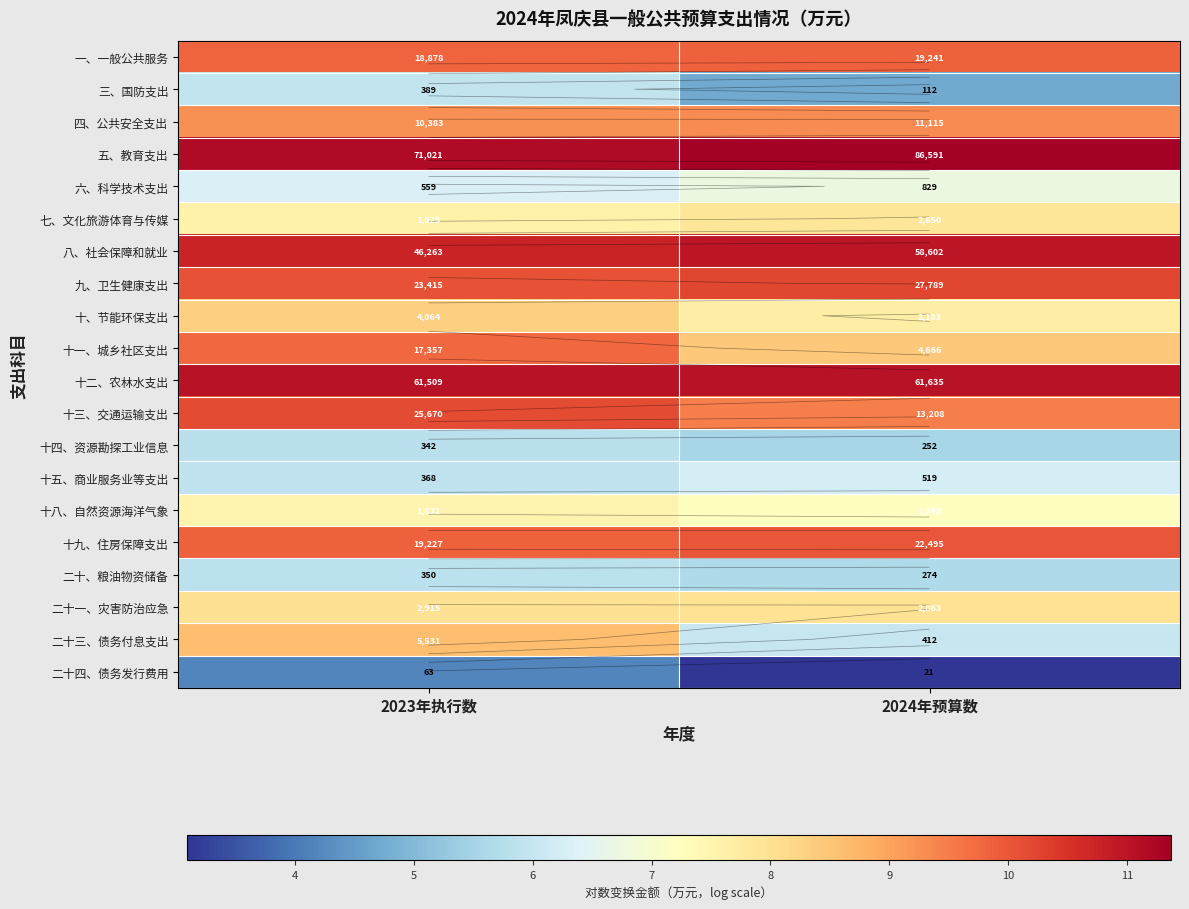

Between 2023年执行数 and 2024年预算数, which is larger?

2024年预算数